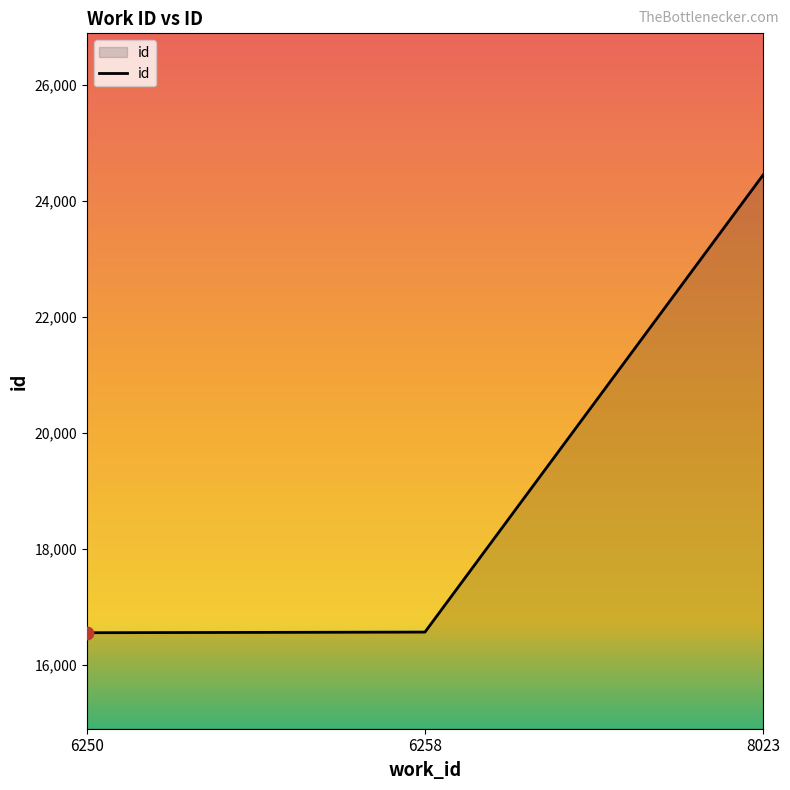

What is the change in value from 6250 to 6258?

+11